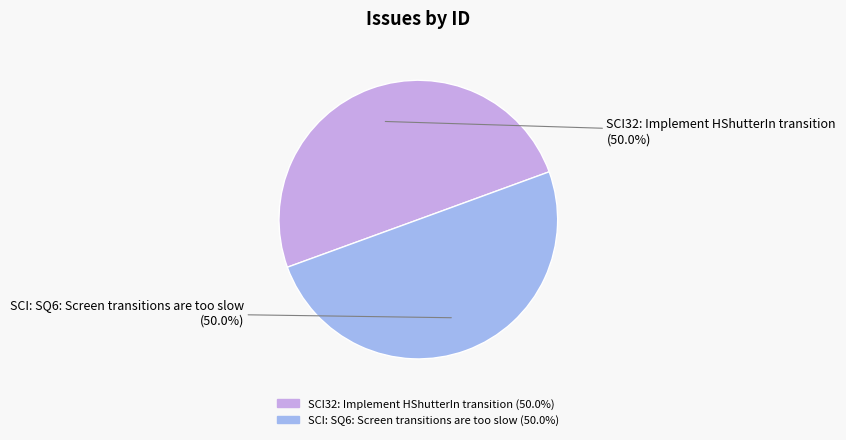

Do SCI: SQ6: Screen transitions are too slow and SCI32: Implement HShutterIn transition together represent more than half of the pie?

Yes